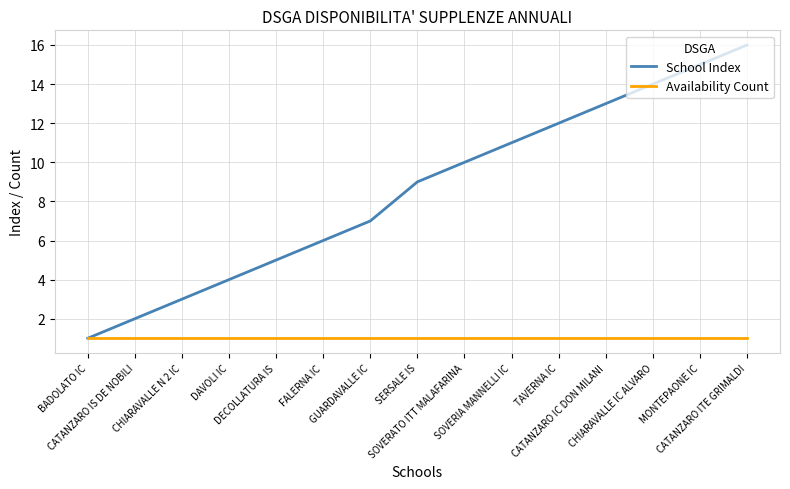

Rank the series by their average value, from highest to lowest.

School Index, Availability Count